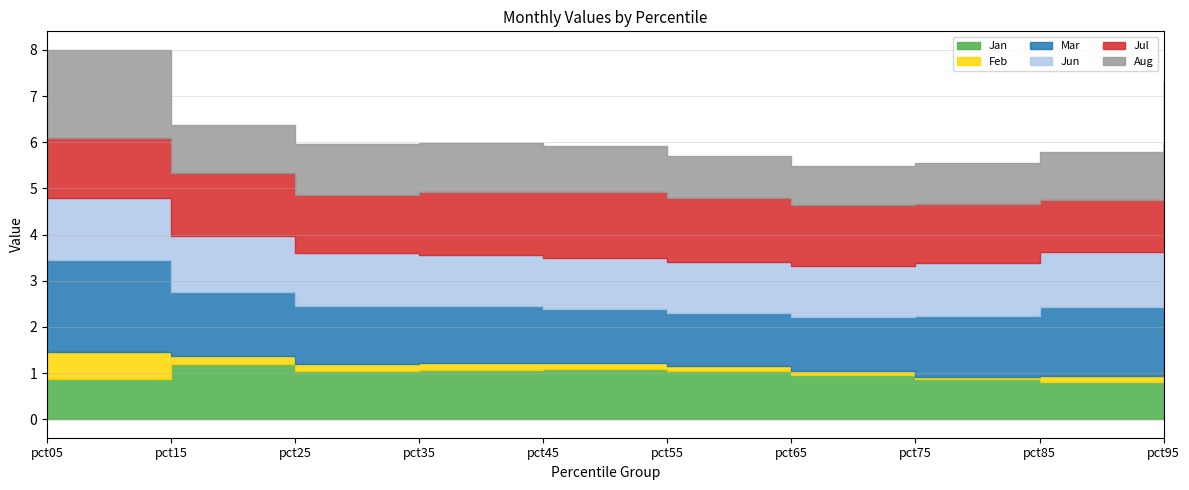

True or false: Mar and Jan intersect in this chart.

False